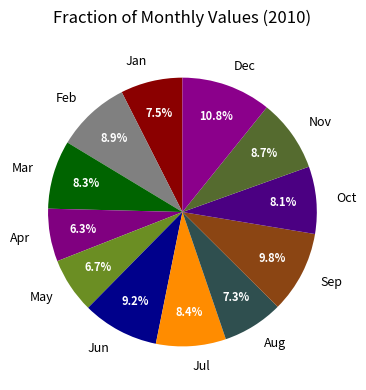

What is the largest slice in the pie chart?

Dec